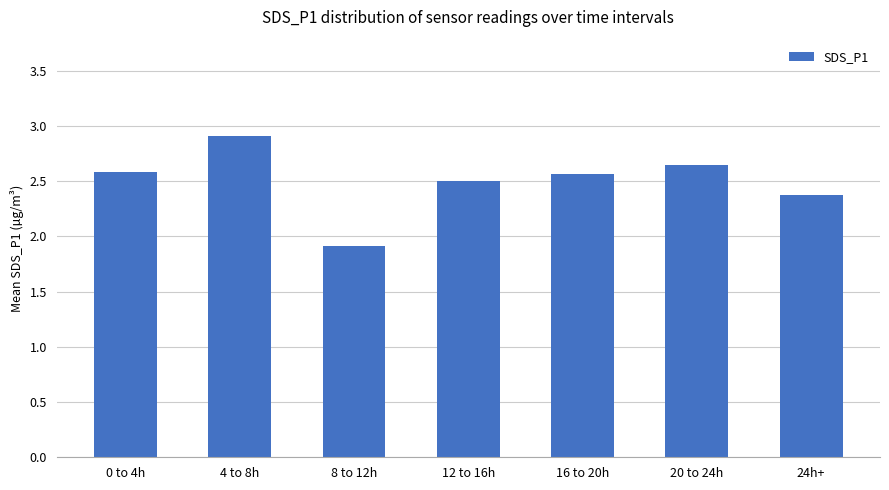

Is it true that the value at 24h+ is 3.7?

False